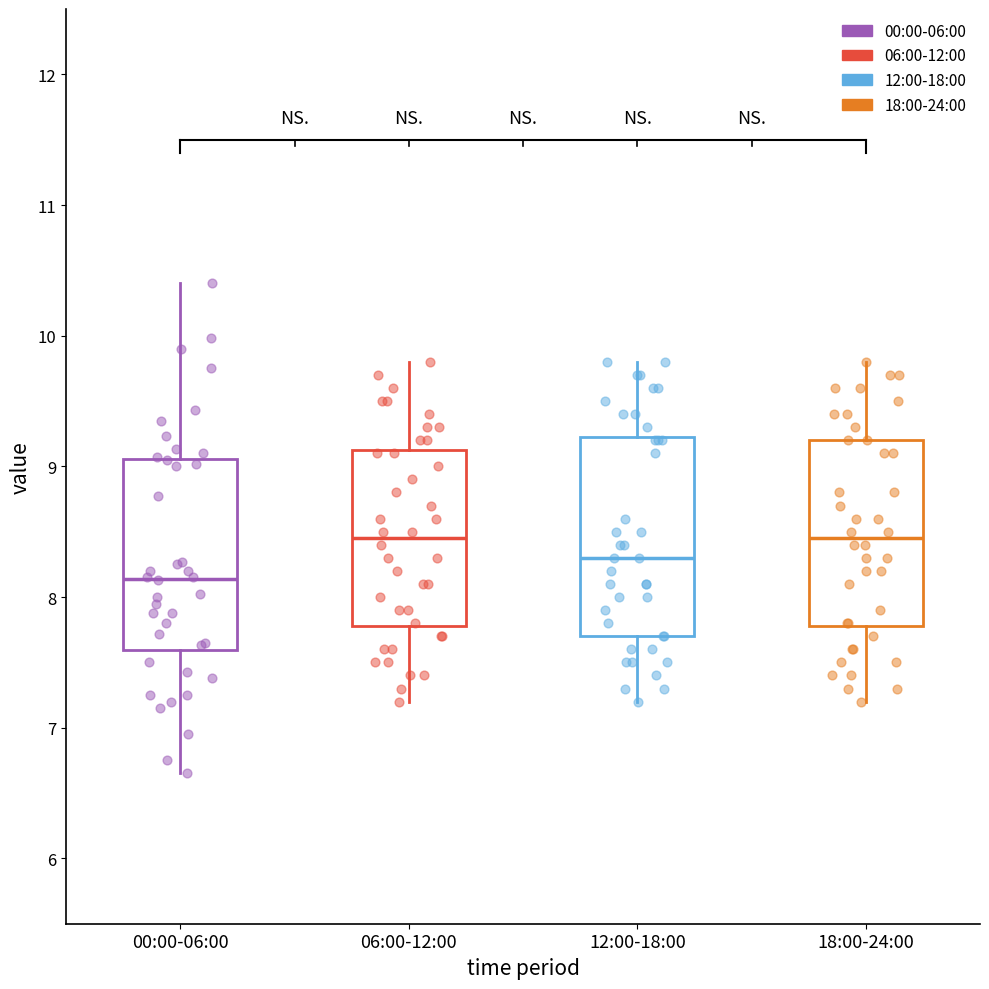

Which box's median line is the lowest?

00:00-06:00